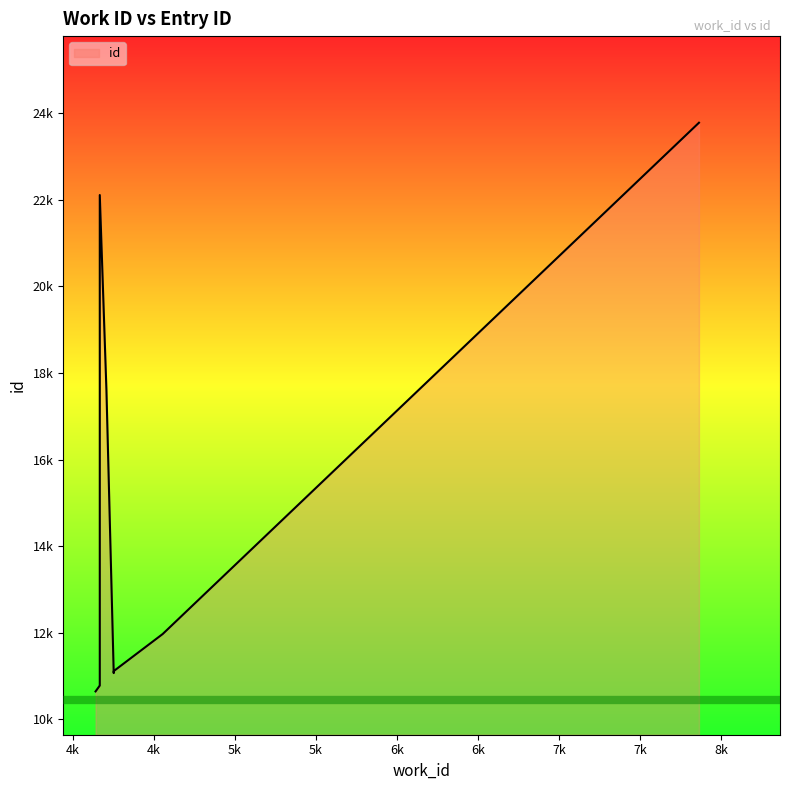

Which category has the highest value across all series?

8k